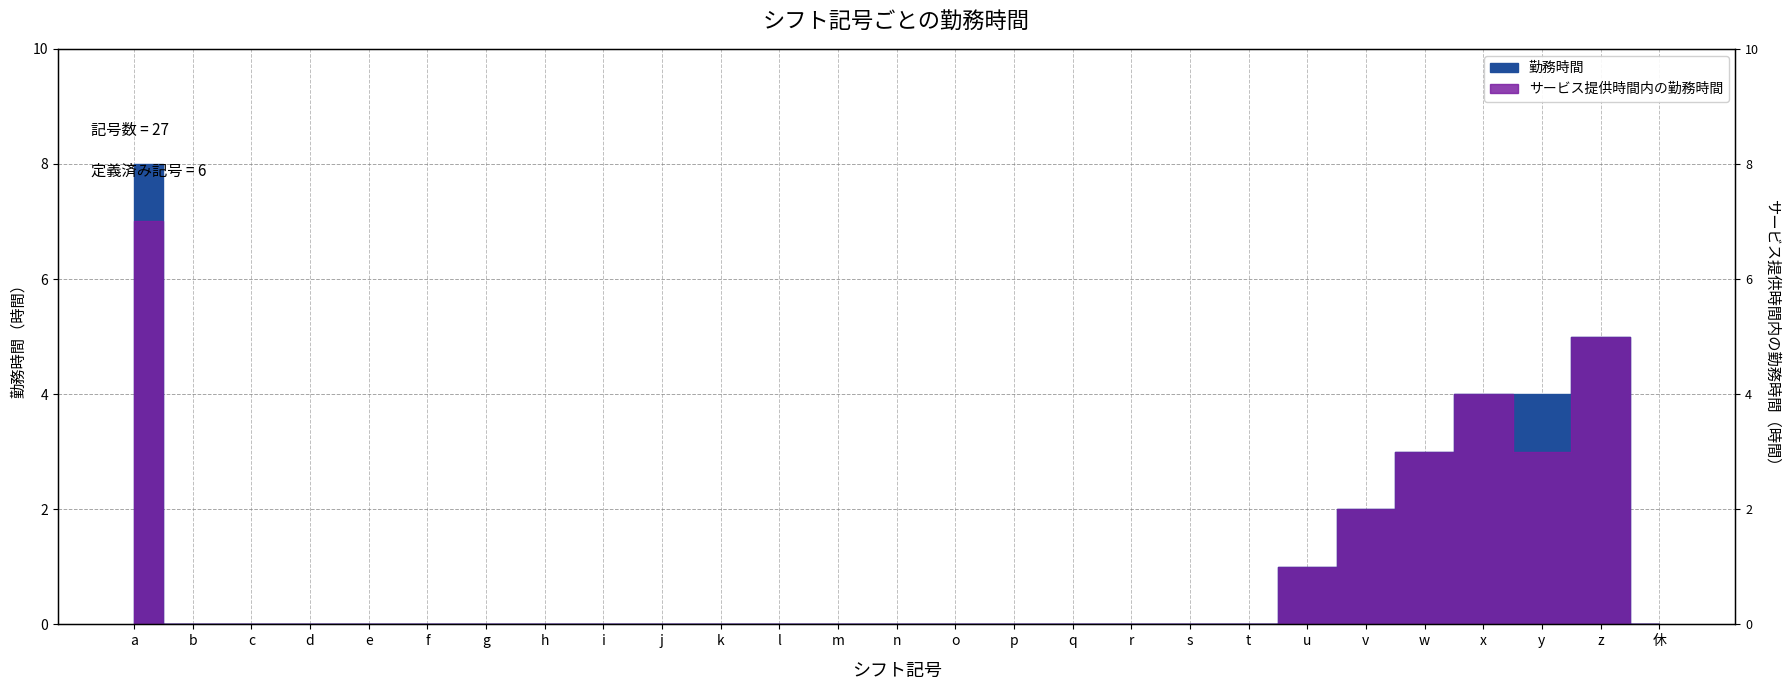

What is the label of the 26th point from the right?

b